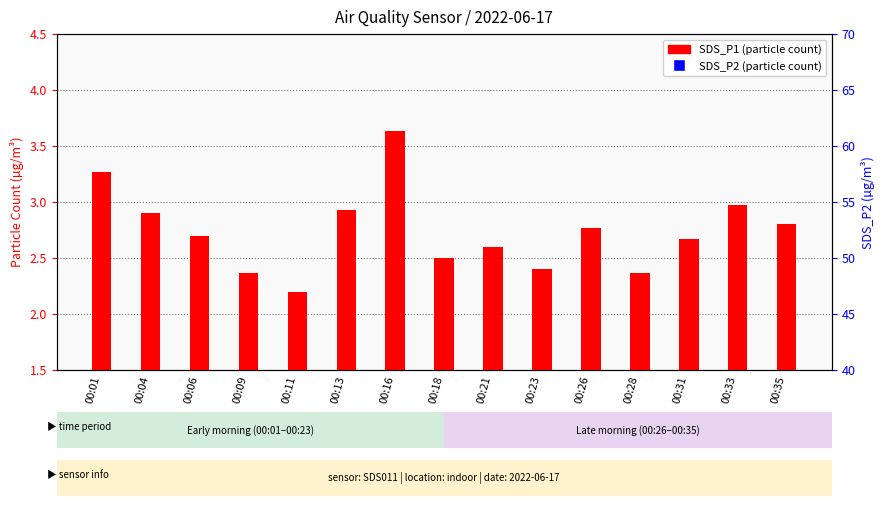

Is the value of SDS_P1 at 00:23 greater than the value of SDS_P2 at 00:01?

No